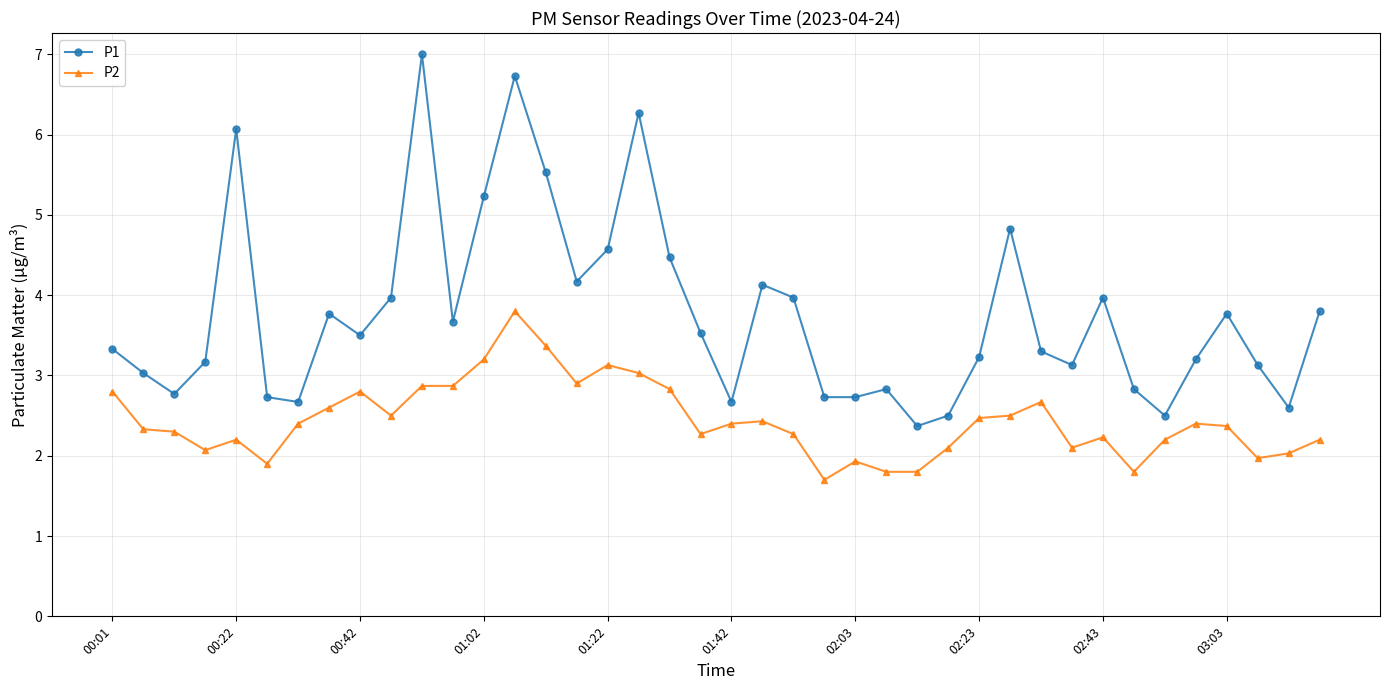

True or false: P1 and P2 cross at least once.

False